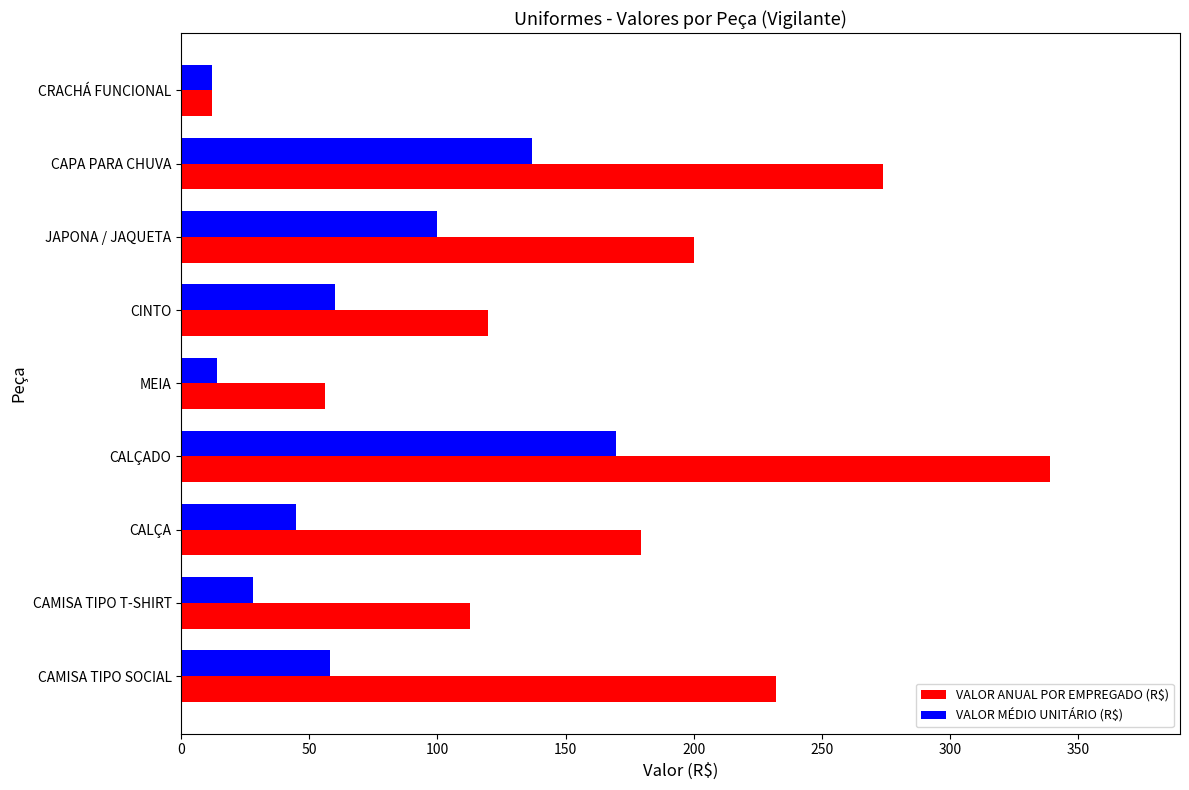

Which category has the highest value in the VALOR MÉDIO UNITÁRIO (R$) series?

CALÇADO